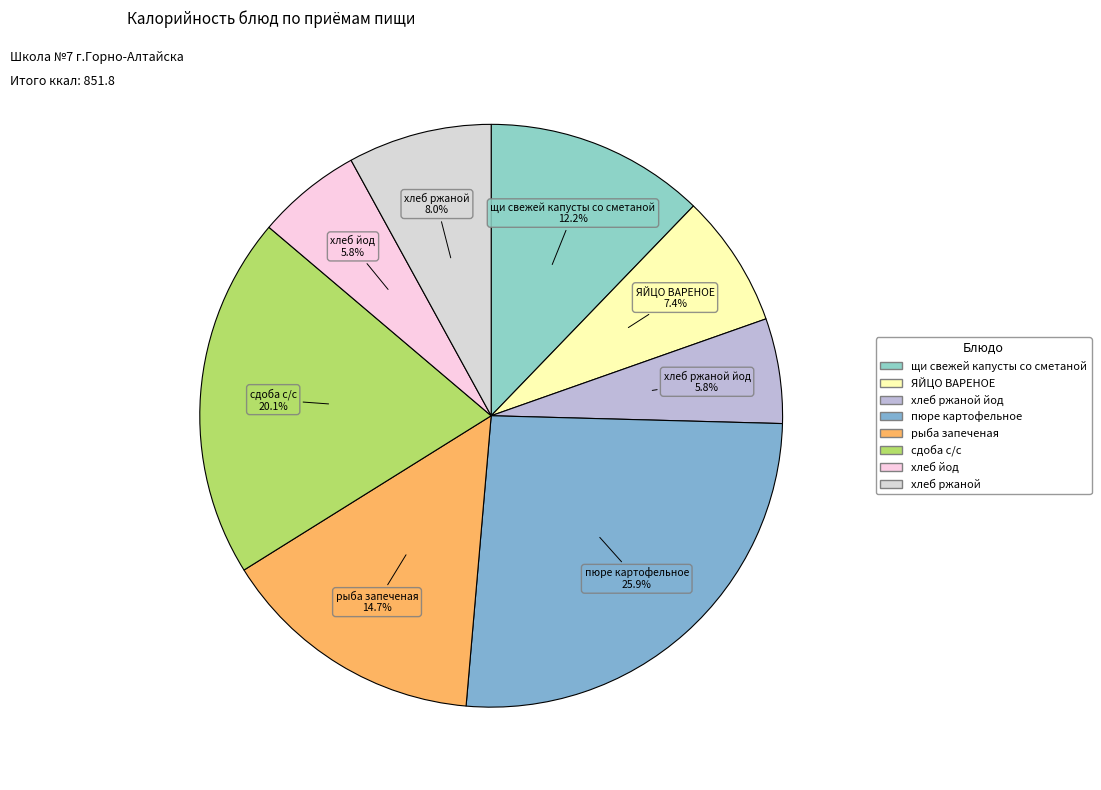

How many slices are in this pie chart?

8